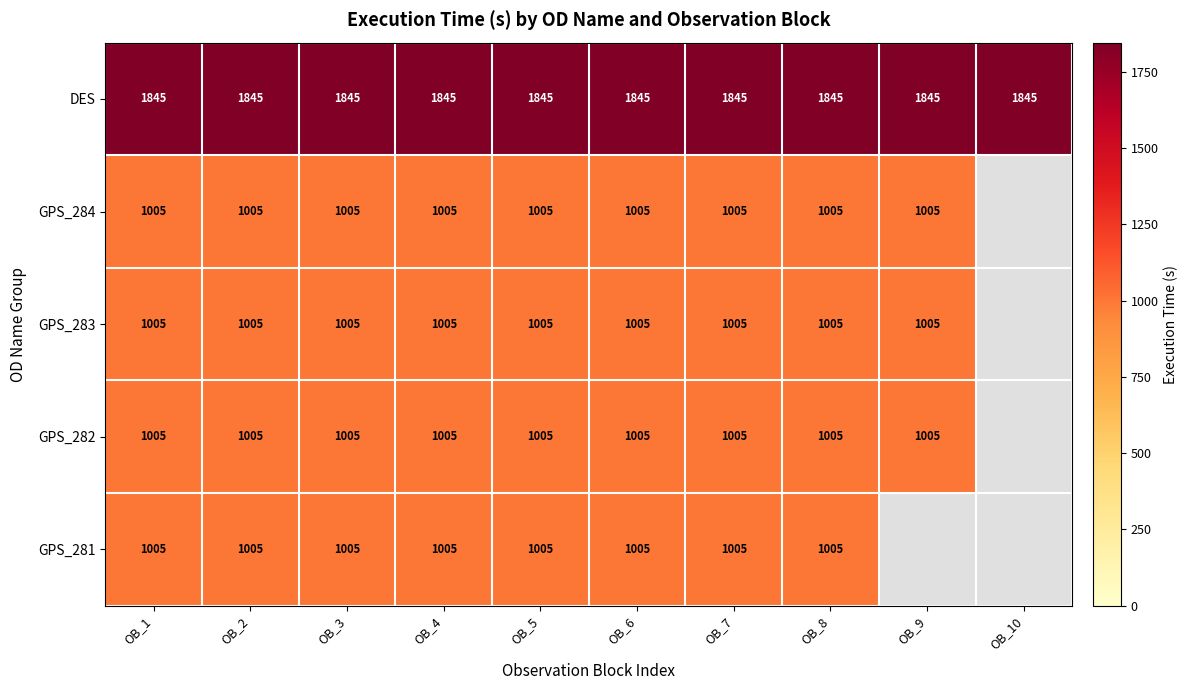

Is the value of DES at OB_9 greater than the value of GPS_283 at OB_8?

Yes